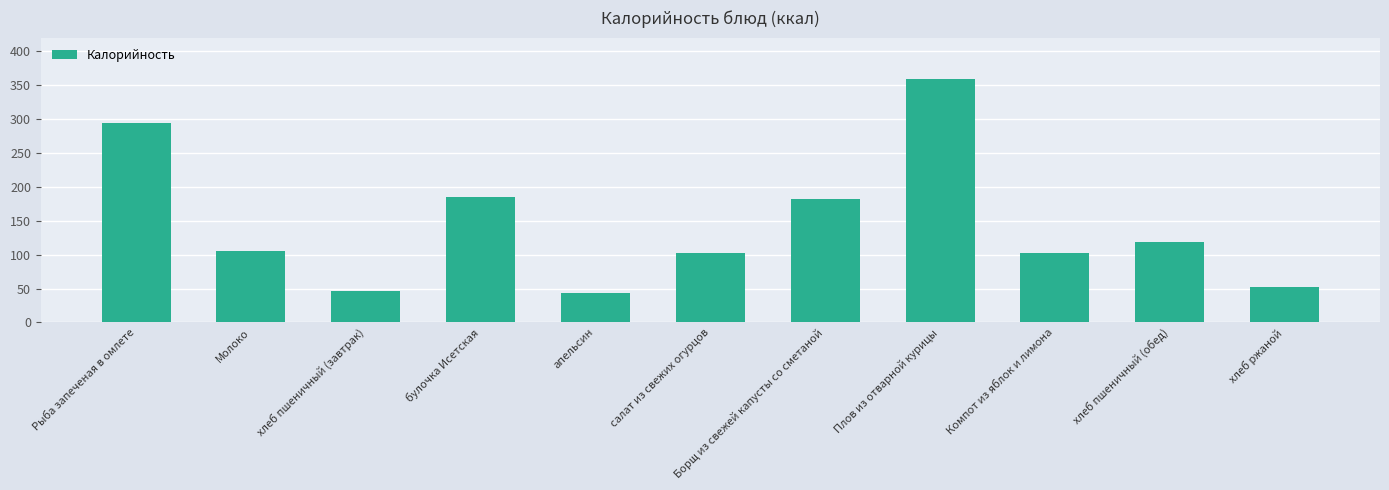

Is it true that the value at апельсин is 43?

True